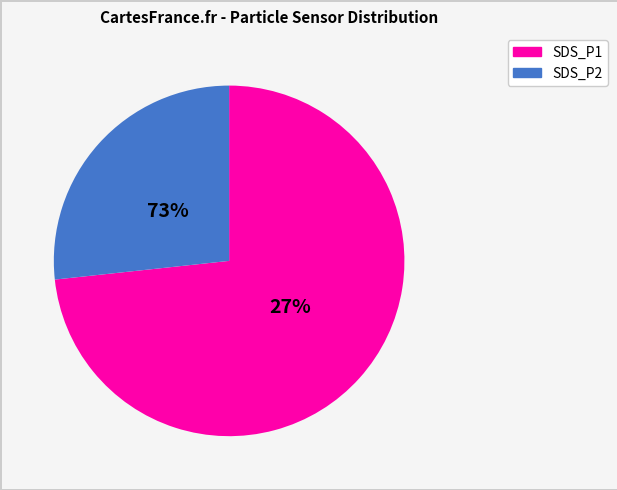

Rank the categories by value from highest to lowest.

SDS_P1, SDS_P2